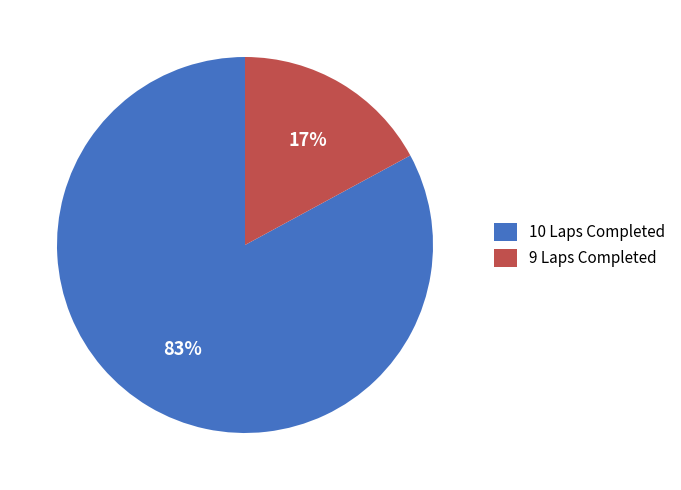

Rank the categories by value from highest to lowest.

10 Laps Completed, 9 Laps Completed